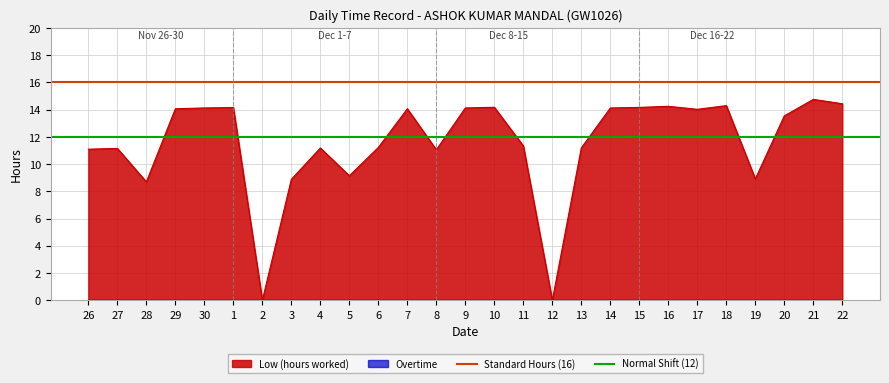

What is the average value of the Normal Shift (12) series?

12